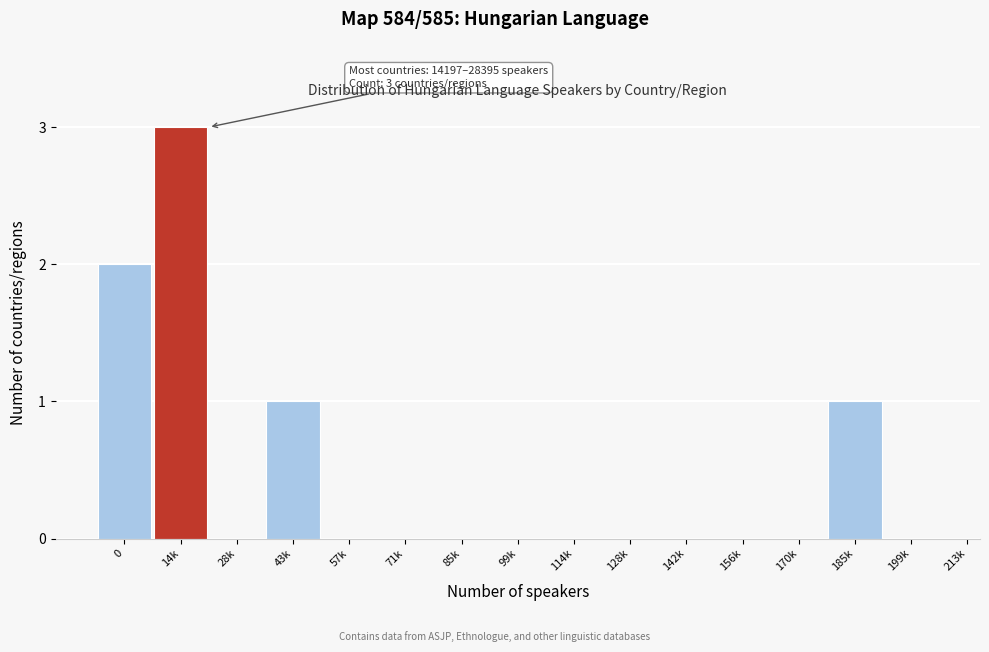

Reading right to left, list all the values displayed in this chart.

199k=0	185k=1	170k=0	156k=0	142k=0	128k=0	114k=0	99k=0	85k=0	71k=0	57k=0	43k=1	28k=0	14k=3	0=2